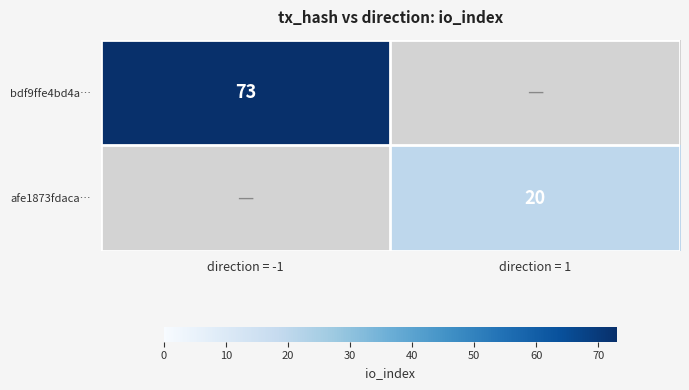

The bdf9ffe4bd4a… series shows 112 at direction = -1. True or false?

False